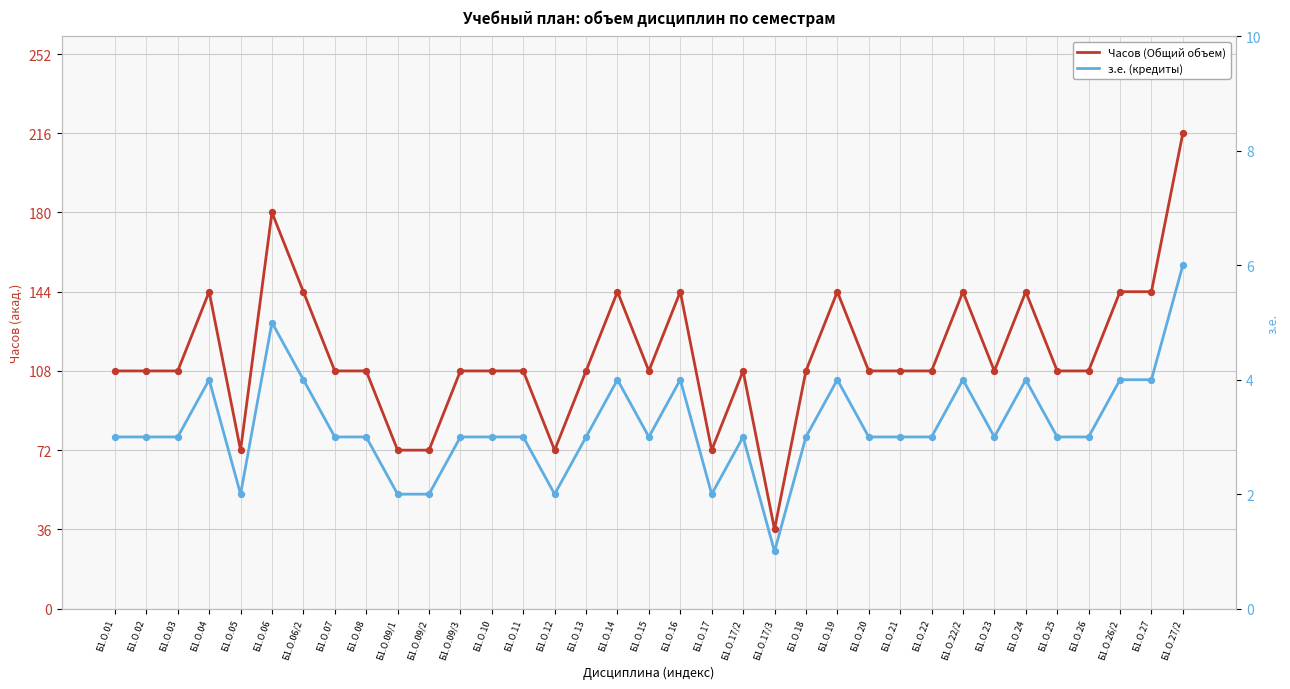

Which series has the widest spread of Y values?

Часов (Общий объем)